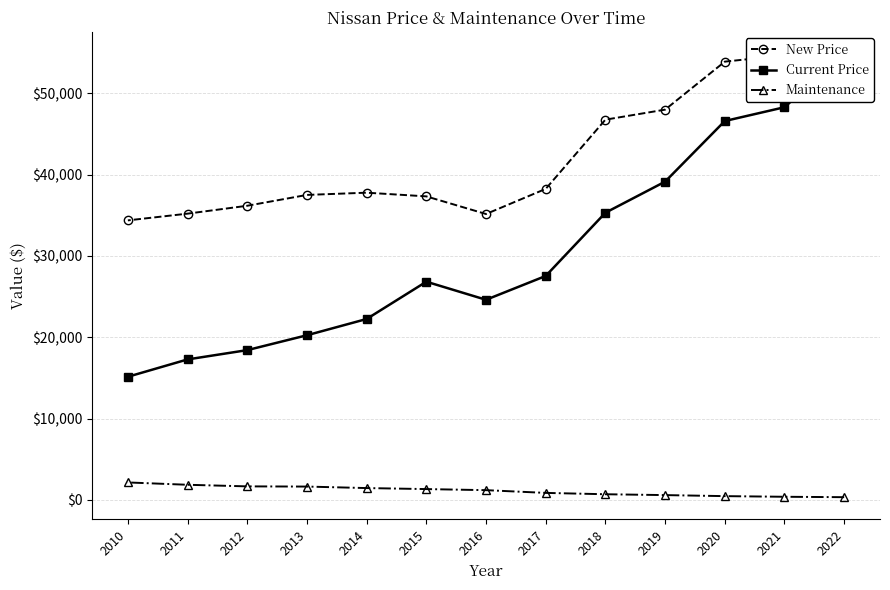

What is the minimum value shown in the chart?

332